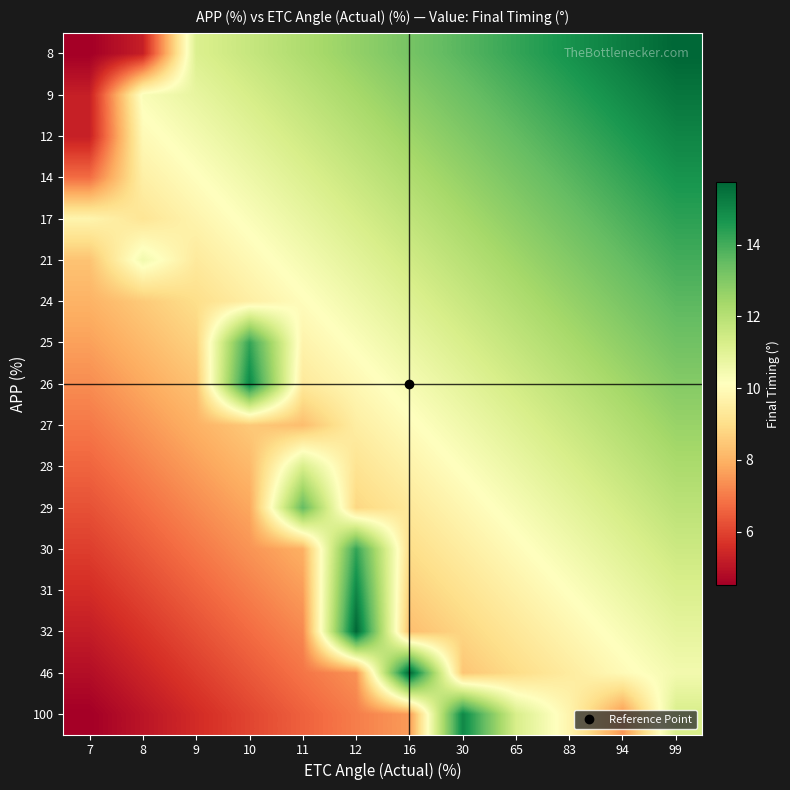

Rank the series at 83 from highest to lowest value.

8, 9, 12, 14, 17, 21, 24, 25, 26, 27, 28, 29, 30, 31, 32, 100, 46